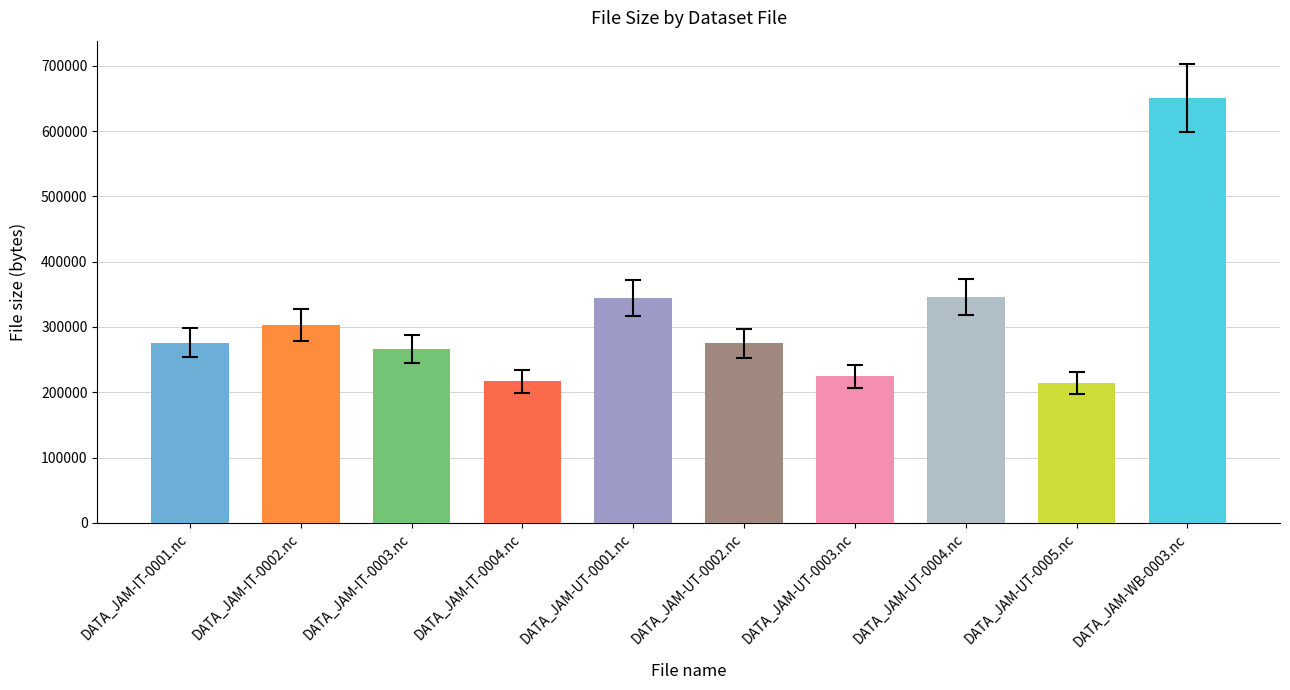

Reading right to left, transcribe all the data shown in this chart.

651202	214508	345260	224332	275020	345004	216524	266604	303148	275756